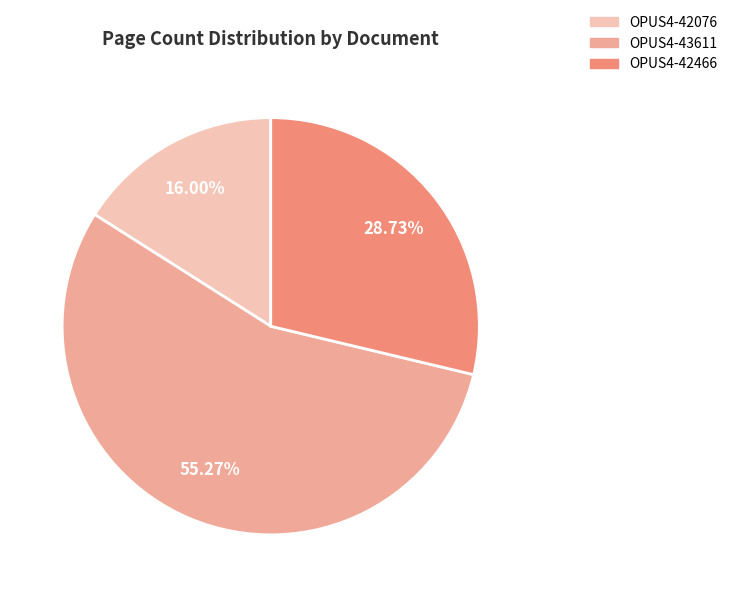

Does OPUS4-43611 account for over 50% of the chart?

Yes